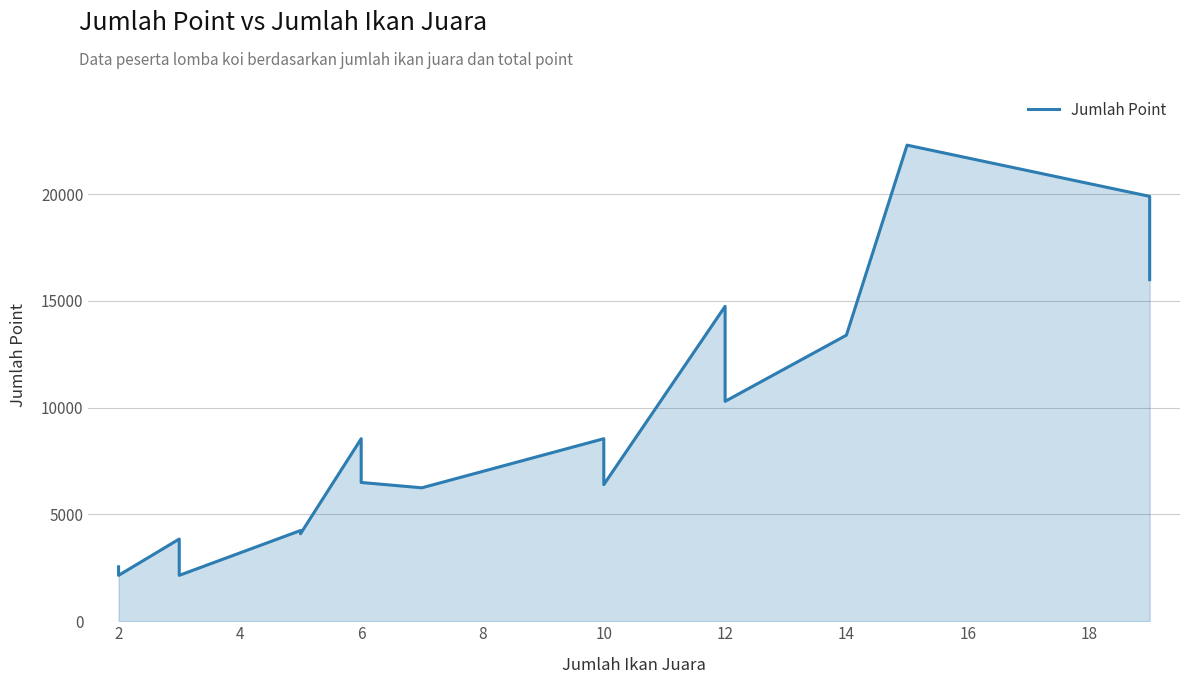

Does the chart have visible grid lines?

Yes